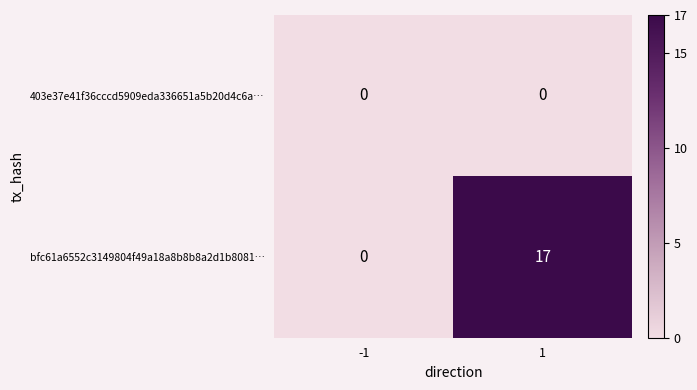

What is the approximate value of bfc61a6552c3149804f49a18a8b8b8a2d1b8081… at 1, to the nearest 5?

15